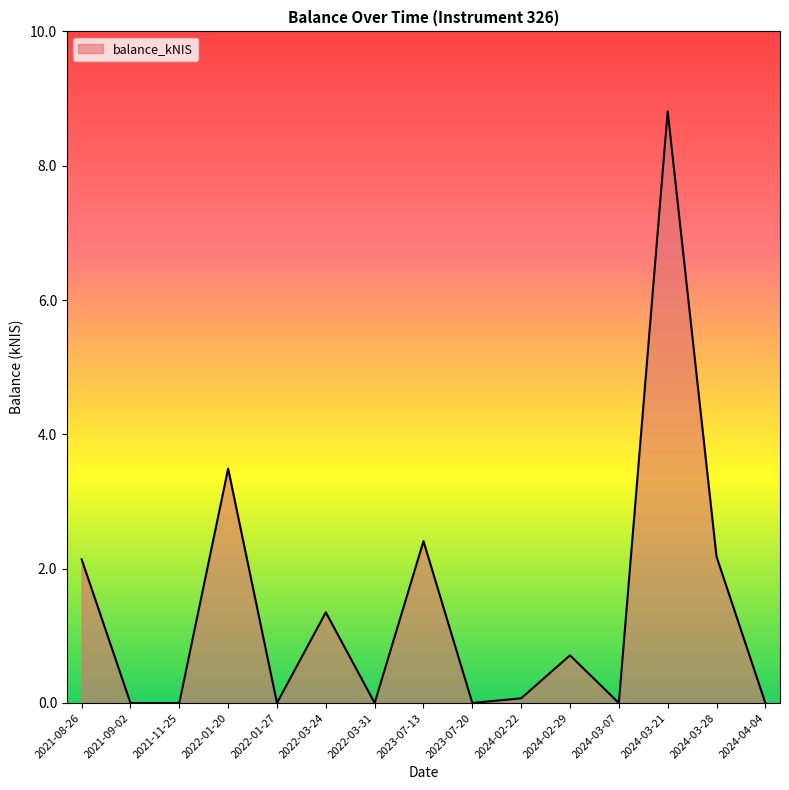

Reading right to left, transcribe all the data shown in this chart.

2024-04-04=0.0	2024-03-28=2.2	2024-03-21=8.8	2024-03-07=0.0	2024-02-29=0.7	2024-02-22=0.1	2023-07-20=0.0	2023-07-13=2.4	2022-03-31=0.0	2022-03-24=1.4	2022-01-27=0.0	2022-01-20=3.5	2021-11-25=0.0	2021-09-02=0.0	2021-08-26=2.1